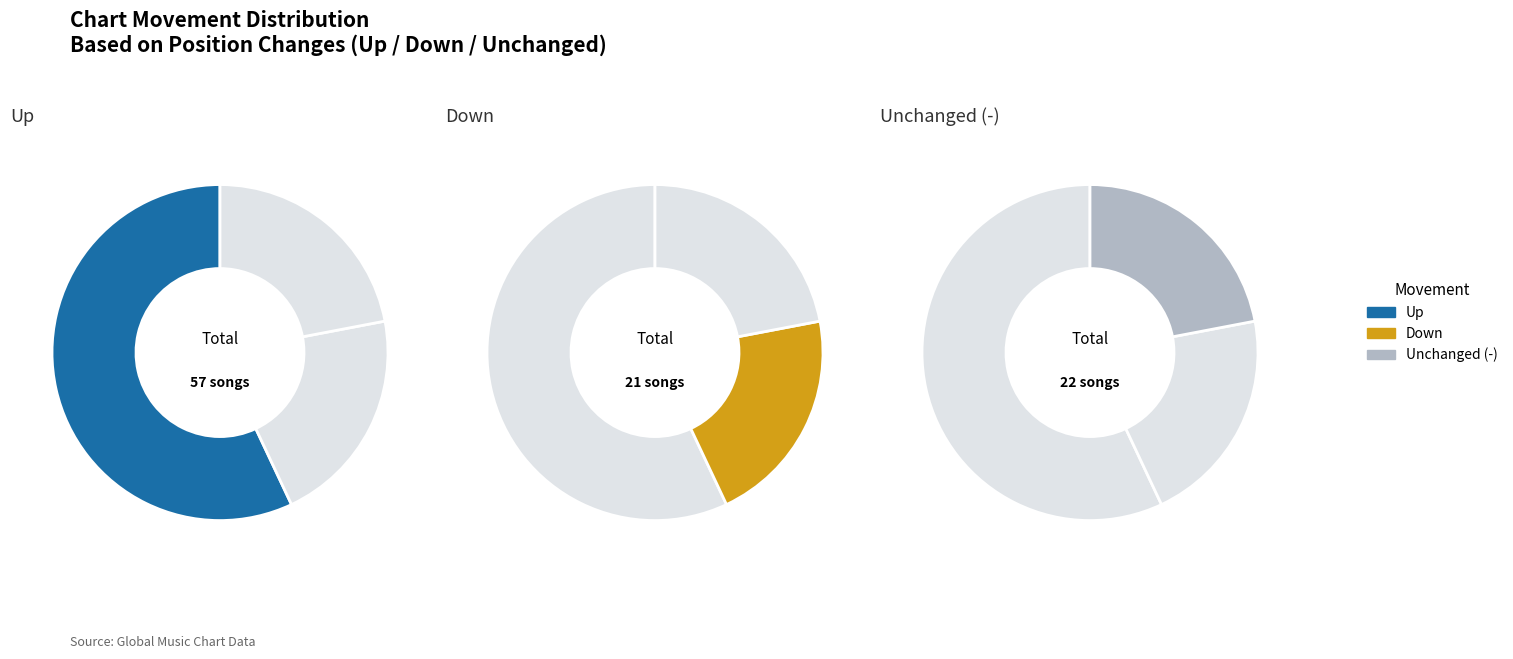

Which slice is the largest?

up